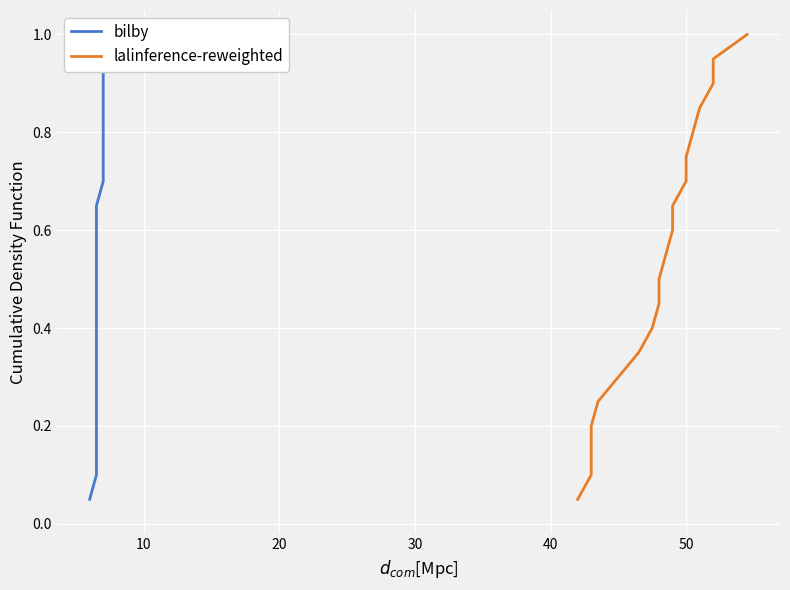

Does the chart display data point markers on the line(s)?

No